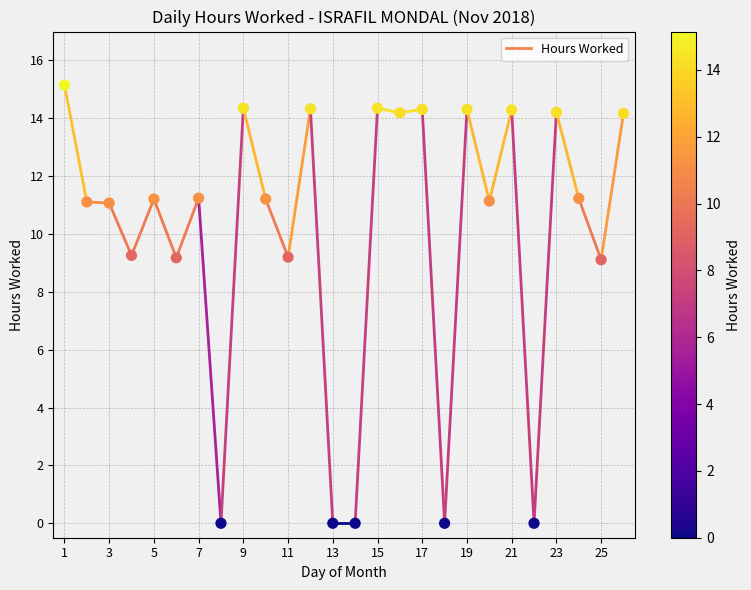

What is the greatest value displayed?

15.2